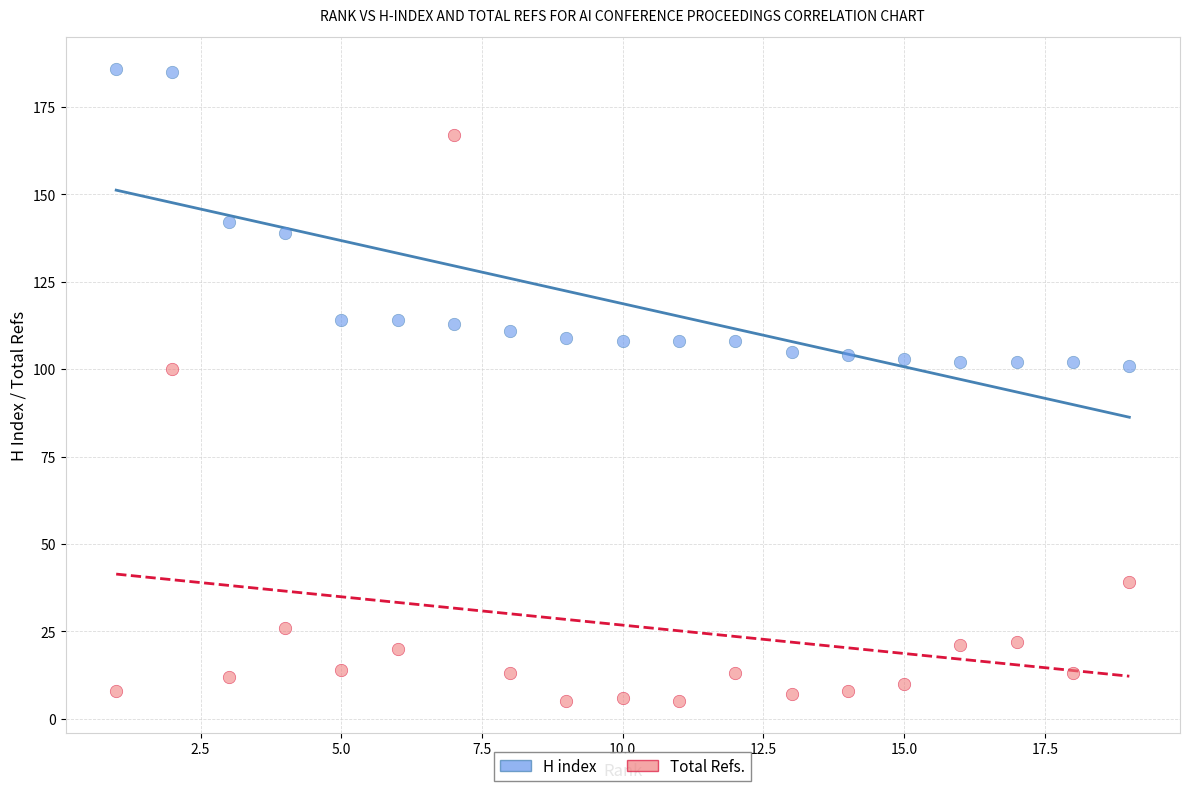

Which series reaches the maximum Y coordinate?

H index